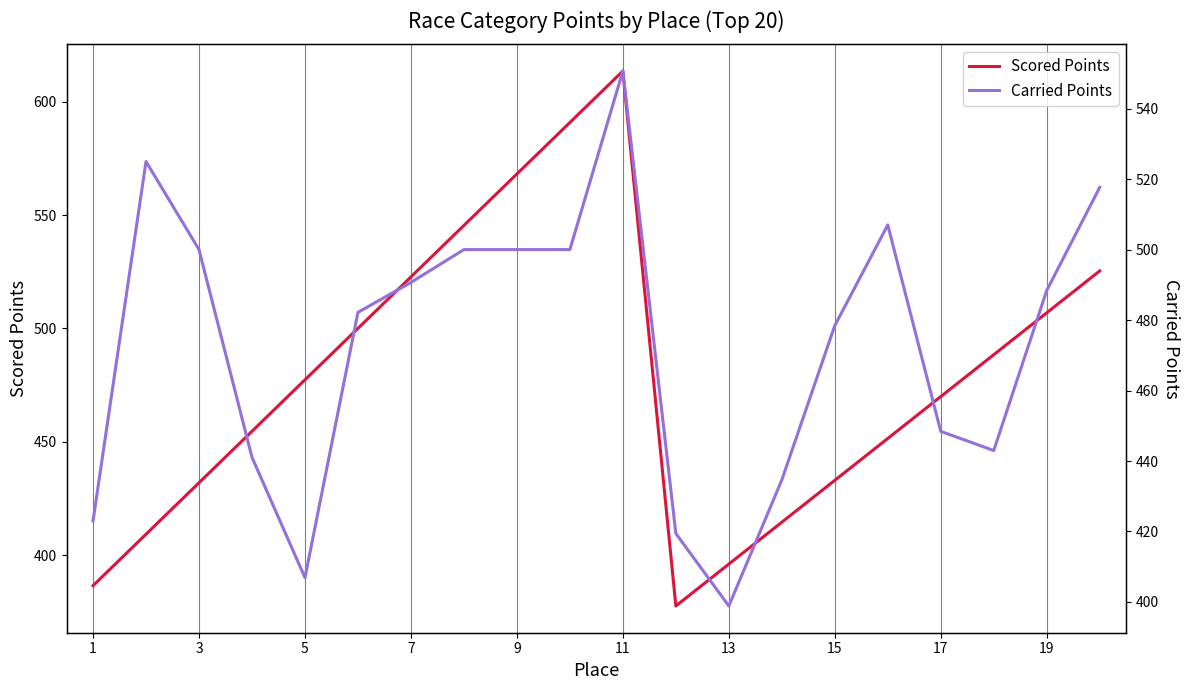

Which category has the highest value in the Scored Points series?

11